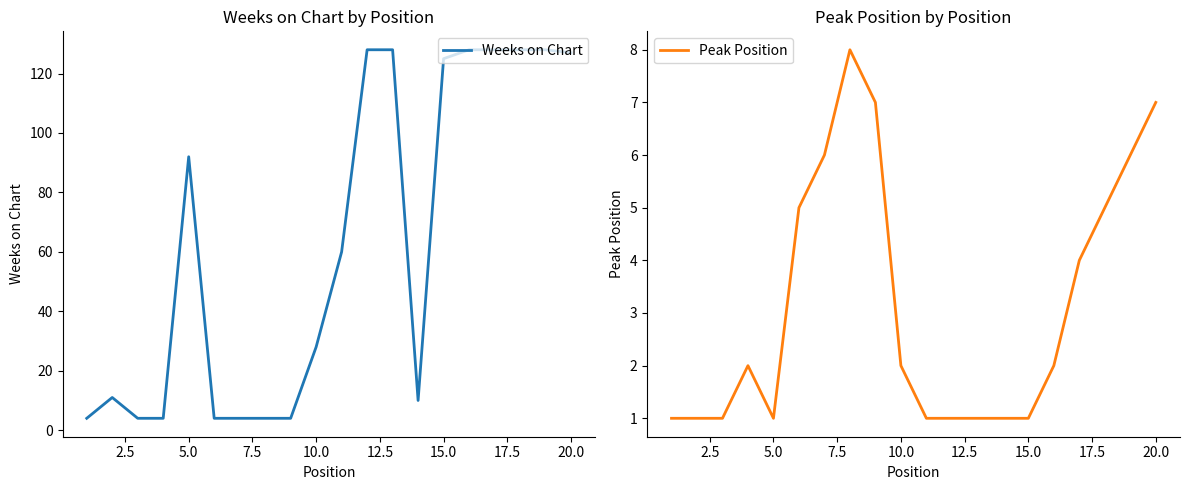

Rank the series by their maximum value, from lowest to highest.

Peak Position, Weeks on Chart